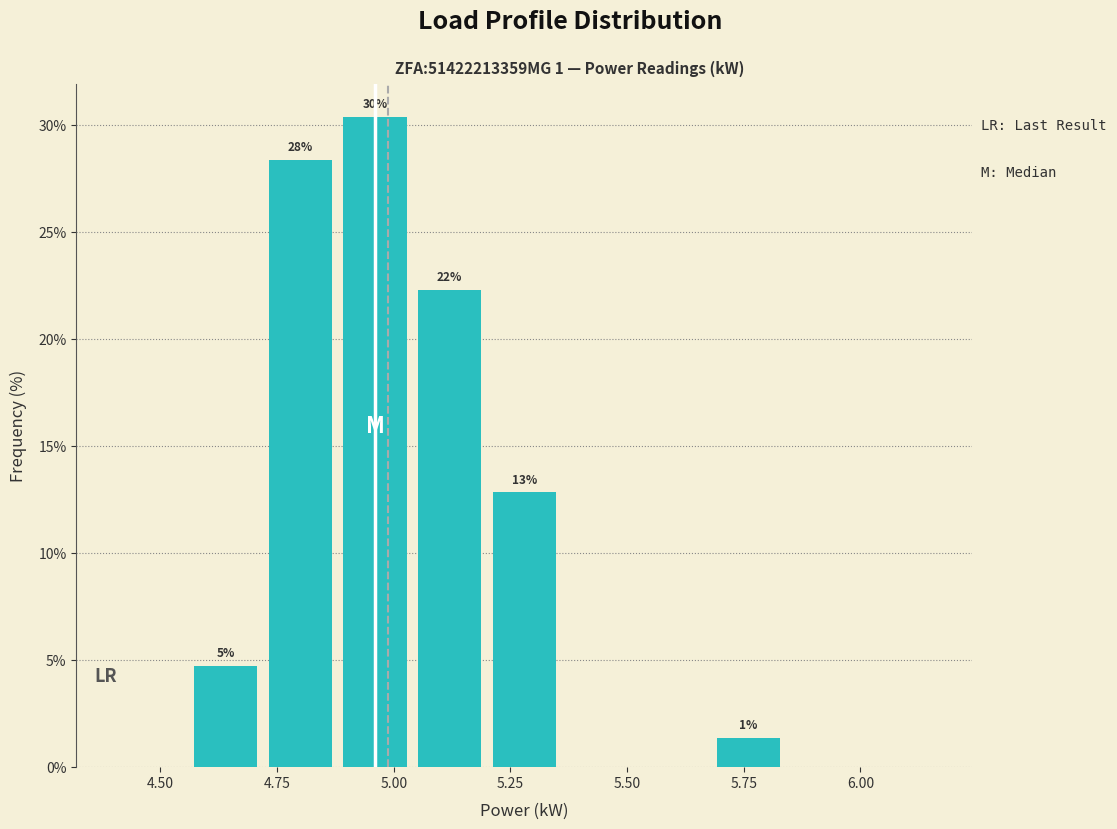

Around what value on the x-axis is the tallest bar? Give the approximate position of its centre, as read against the axis.

4.95